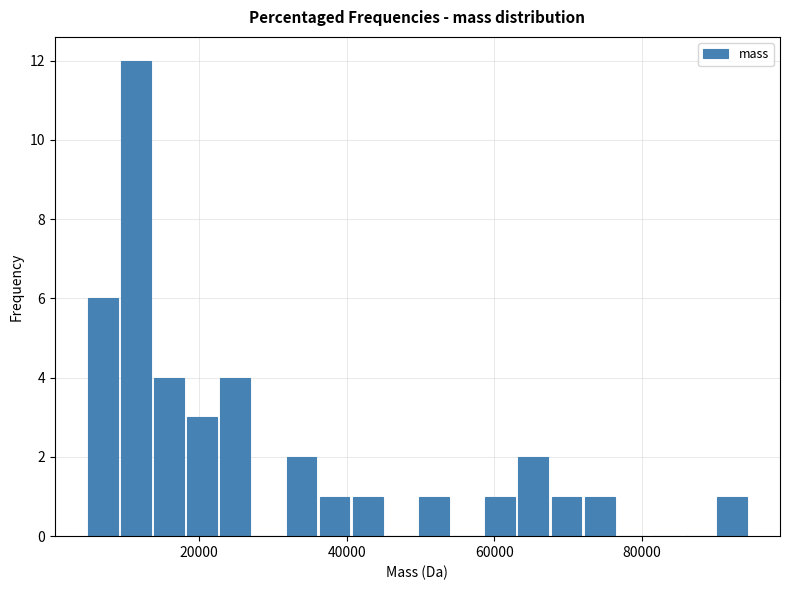

Around what value on the x-axis is the tallest bar? Give the approximate position of its centre, as read against the axis.

12000